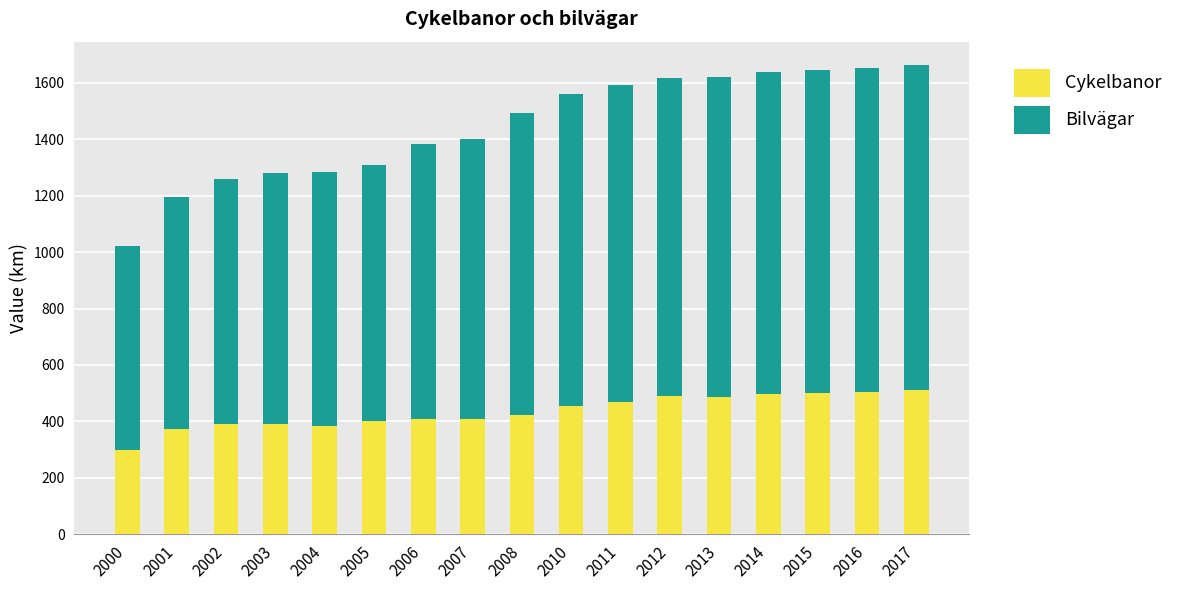

Which category has the lowest value in the Cykelbanor series?

2000